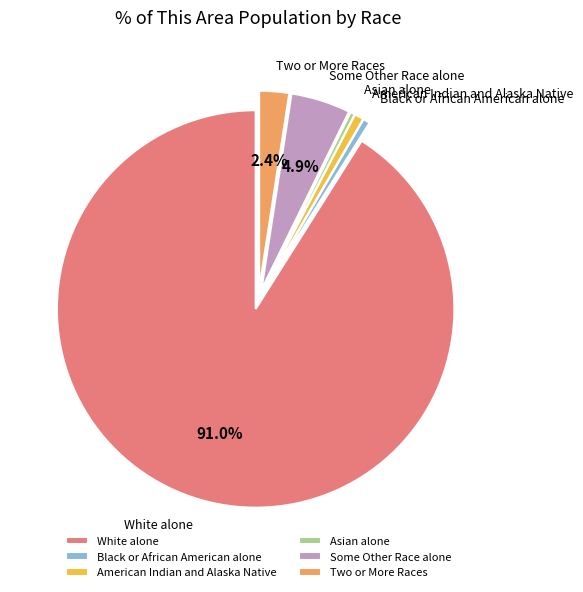

To the nearest percent, what portion does Black or African American alone represent?

1%